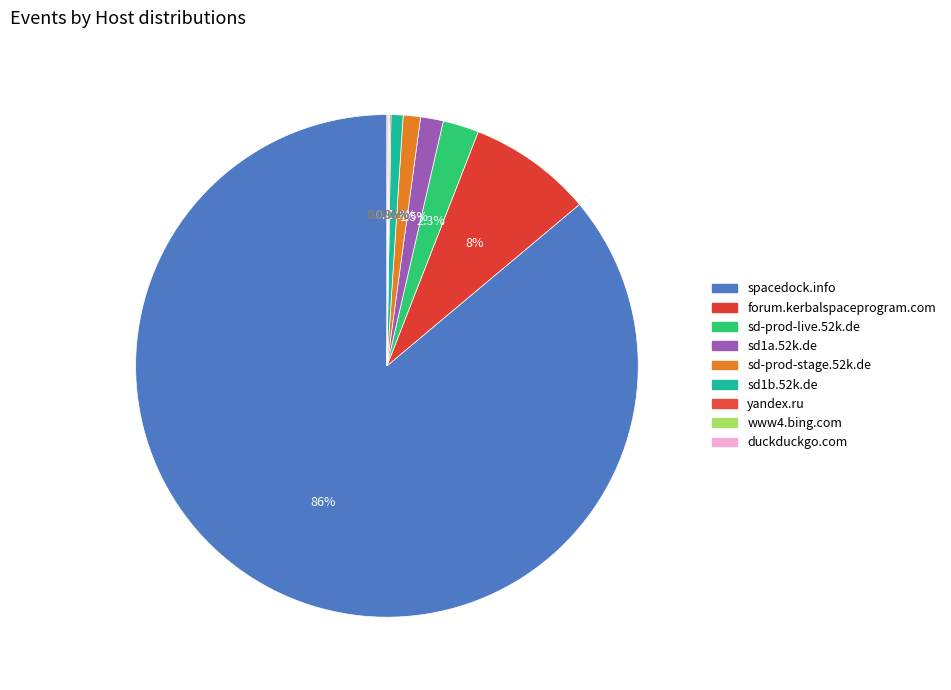

Which slice is the largest?

spacedock.info